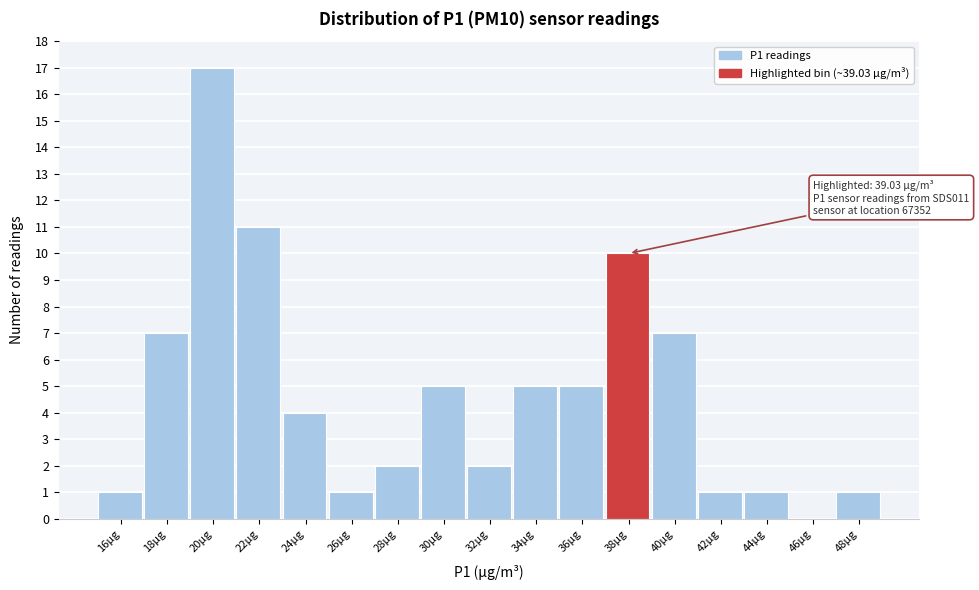

Reading left to right, extract all data points from this chart.

16µg=1	18µg=7	20µg=17	22µg=11	24µg=4	26µg=1	28µg=2	30µg=5	32µg=2	34µg=5	36µg=5	38µg=10	40µg=7	42µg=1	44µg=1	46µg=0	48µg=1